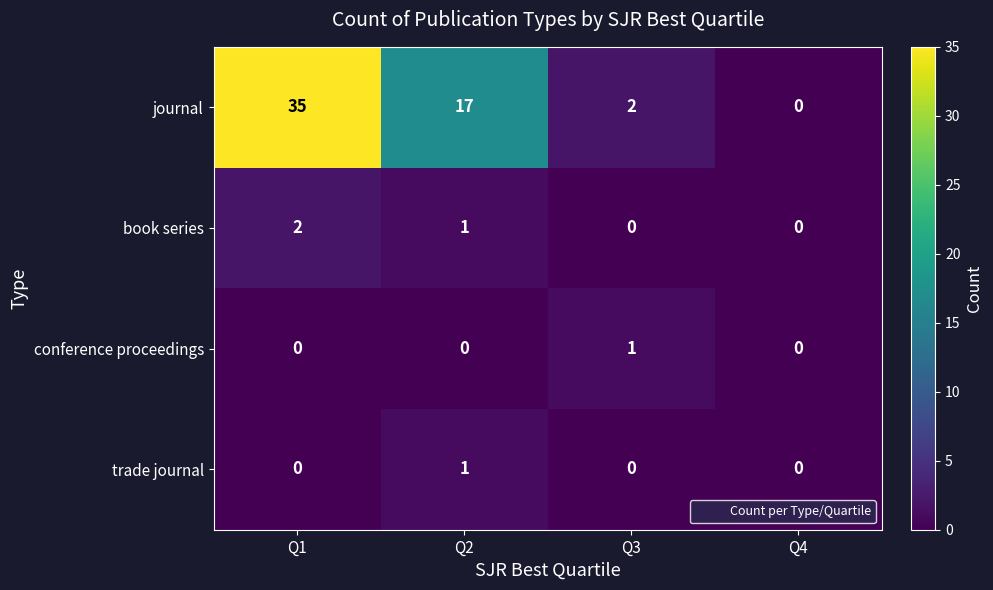

Which series has the largest total across all categories?

journal